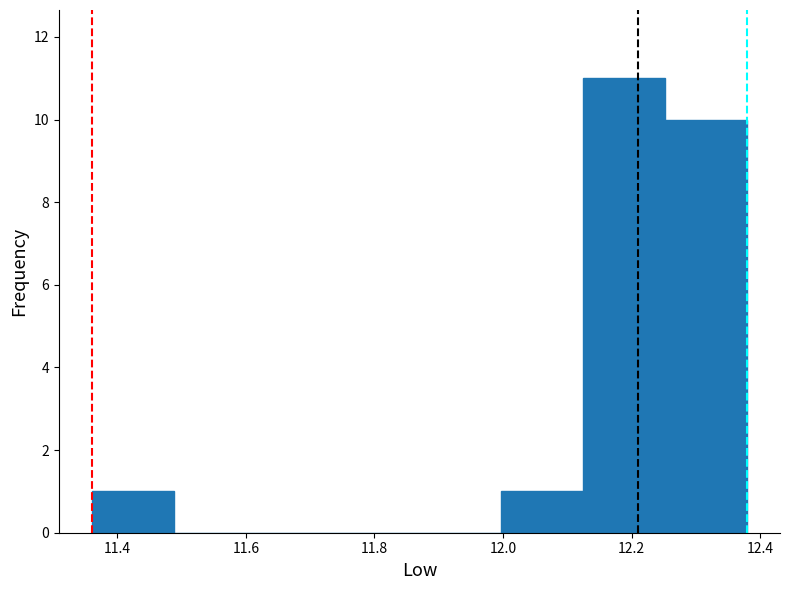

How tall is the bar that spans 12.00 to 12.12 on the x-axis? Neither the bar edges nor the heights are printed on the chart, so give them approximately, as read against the axes.

1